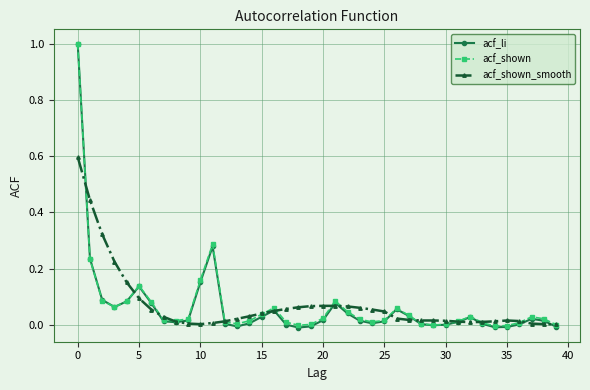

Which series has the largest range (max minus min)?

acf_li